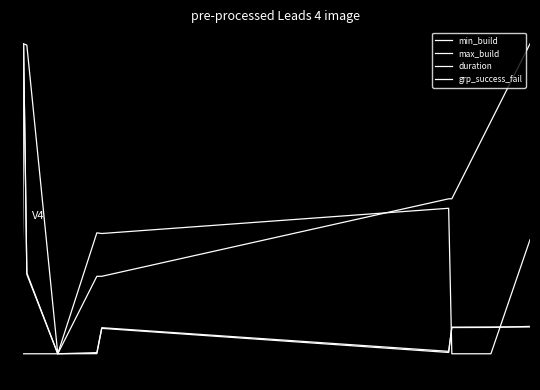

Does the chart have visible grid lines?

No